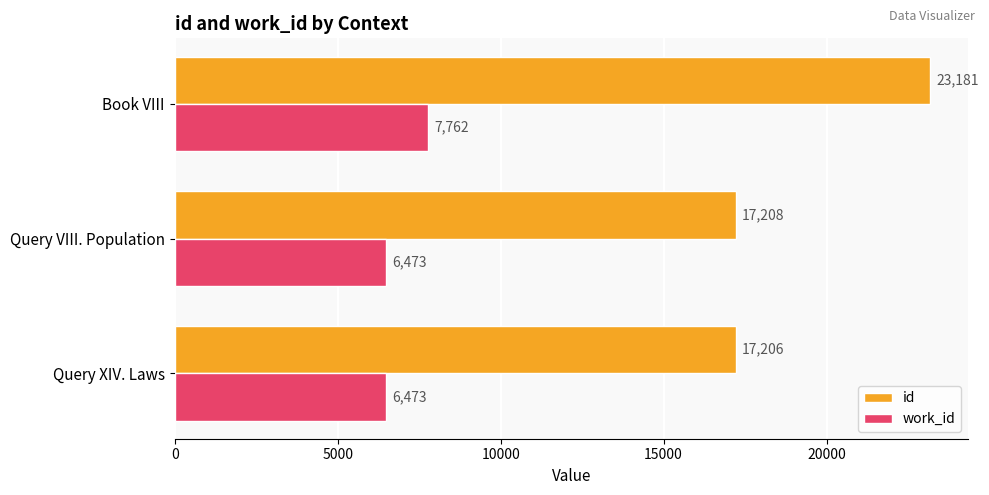

What is the average value of the work_id series?

6903